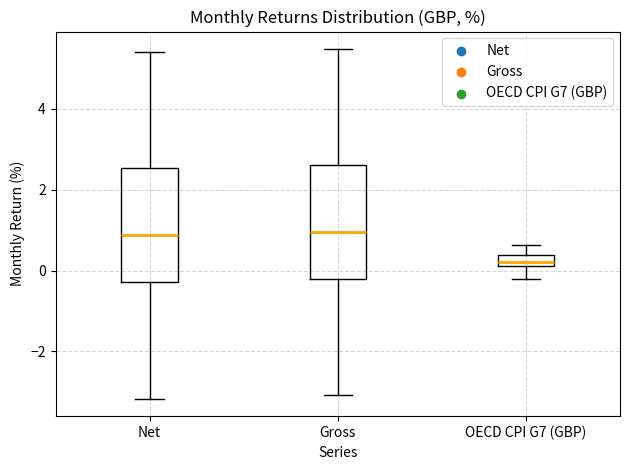

Where is the lower edge of the box for OECD CPI G7 (GBP) on the y-axis? The values are not printed on the chart, so give them approximately, as read against the axis.

0.2